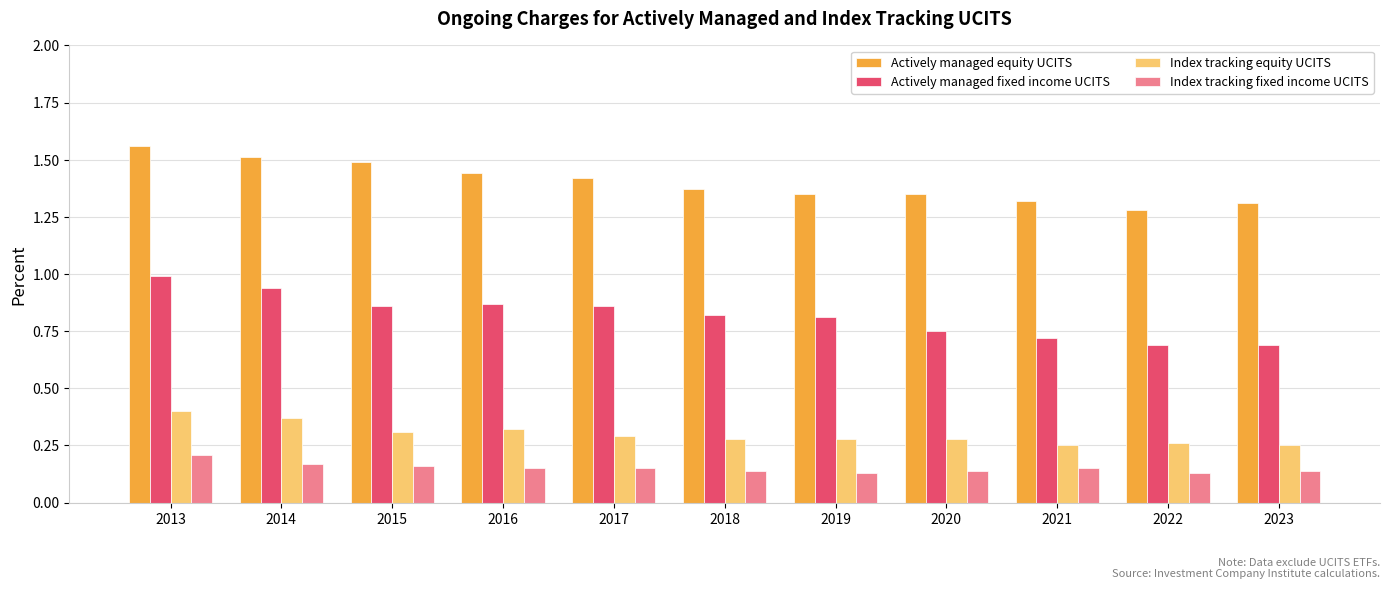

Which series has the largest range (max minus min)?

Actively managed fixed income UCITS